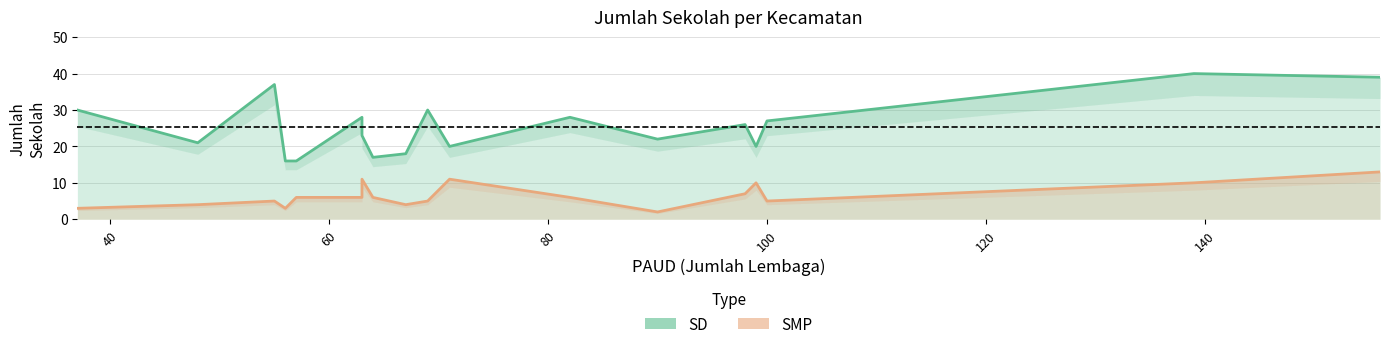

List the series in order of their peak value, highest first.

SD, SMP